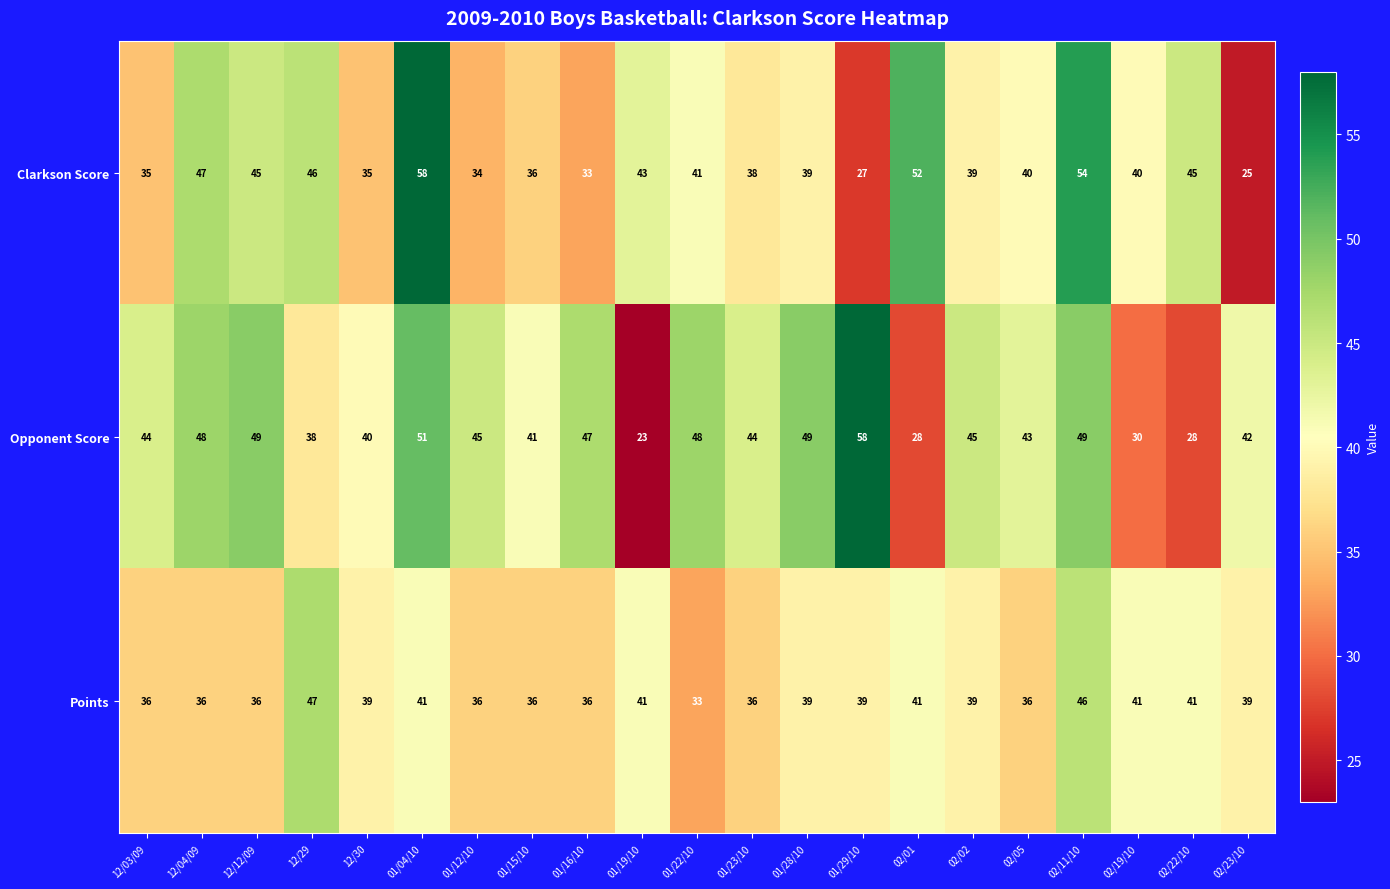

Is the value of Opponent Score at 02/05 greater than the value of Clarkson Score at 01/12/10?

Yes